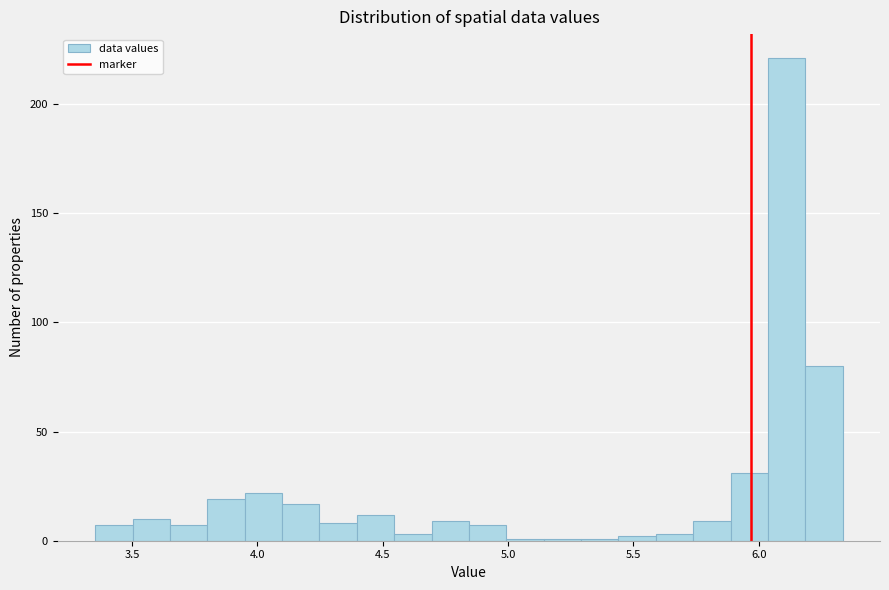

Read against the x-axis, roughly where is the centre of the tallest bar?

6.10